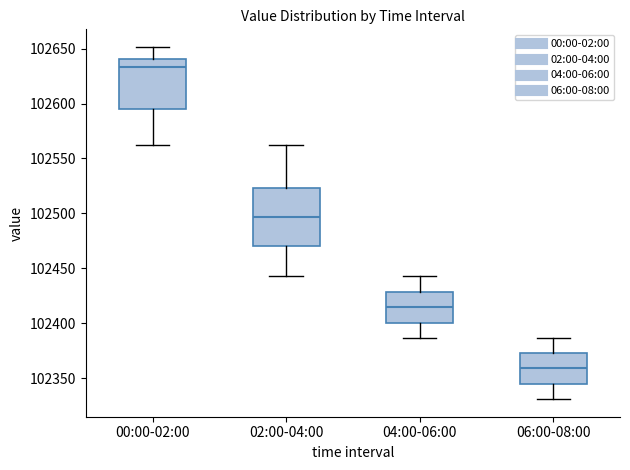

Which box's median line is the highest?

00:00-02:00